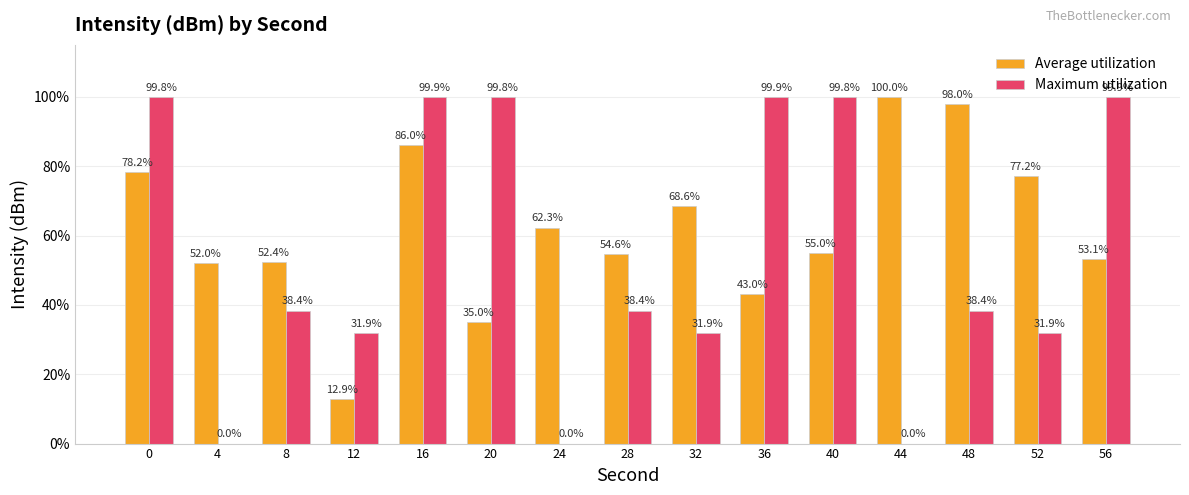

Which series has the largest total across all categories?

Average utilization